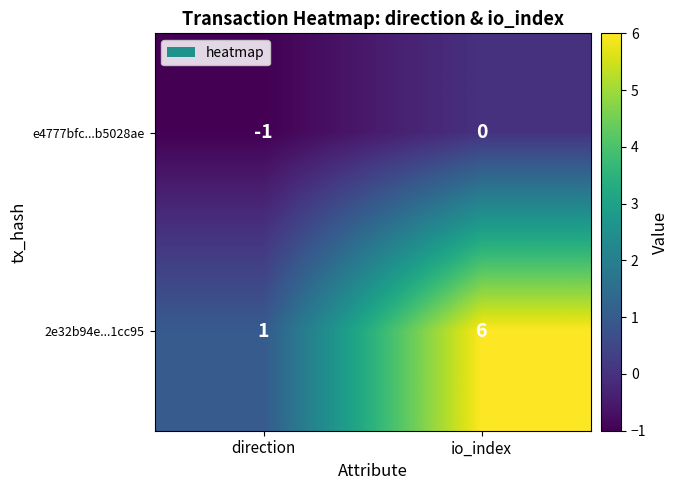

Reading left to right, list all the values displayed in this chart.

e4777bfc...b5028ae: -1	0
2e32b94e...1cc95: 1	6